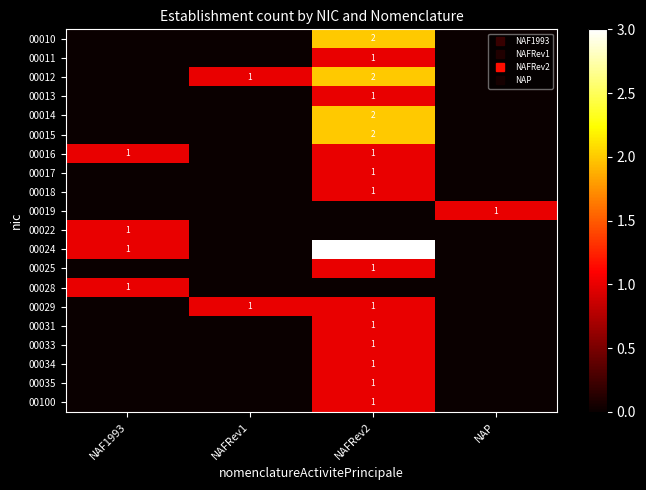

How many positive values does the 00019 series have?

1